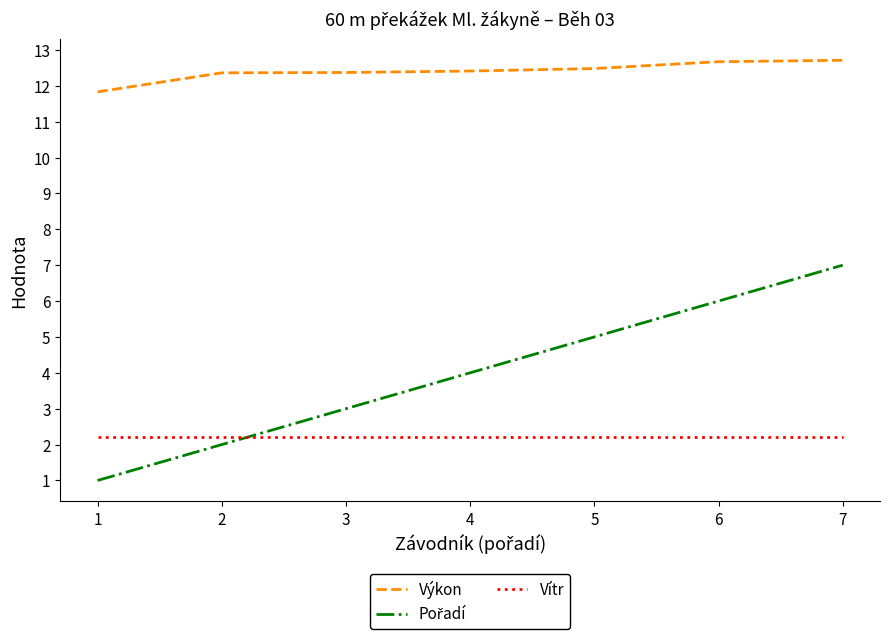

What is the difference between the highest and lowest values at 2?

10.4